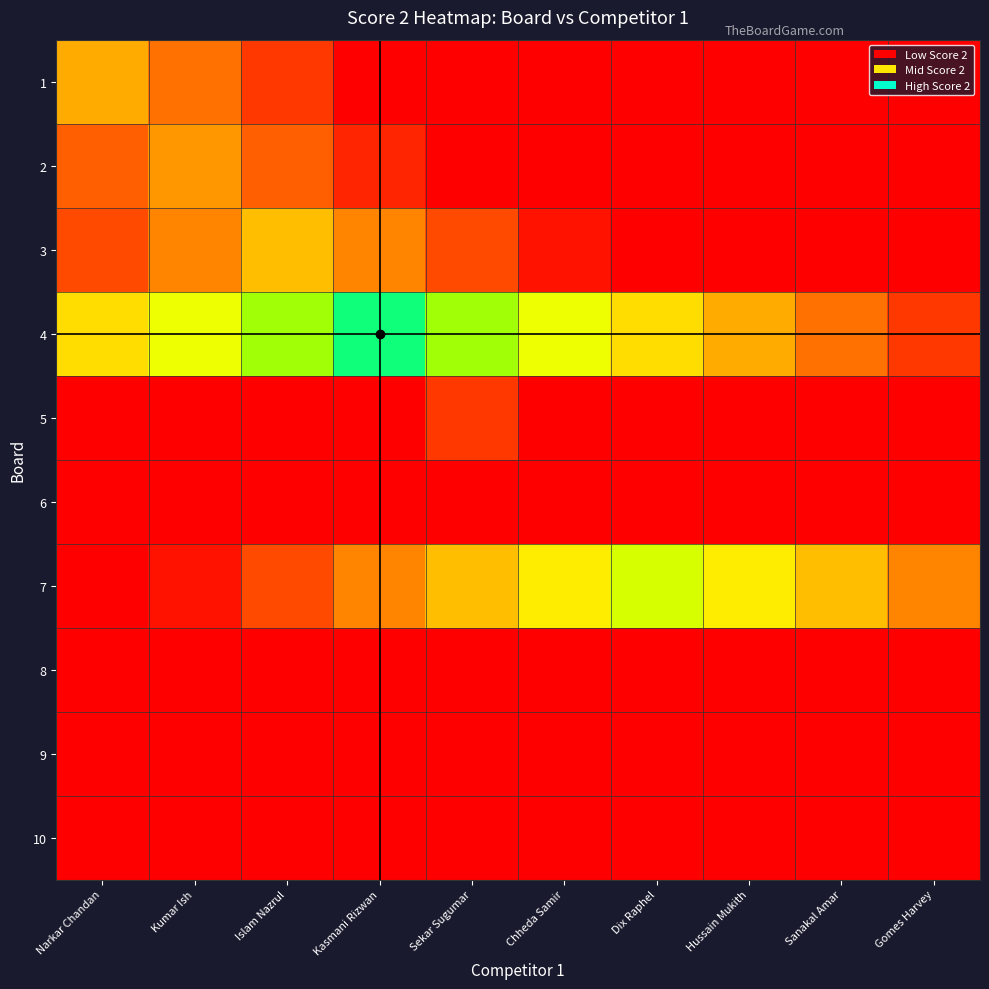

At which category is the sum across all series the highest?

Islam Nazrul